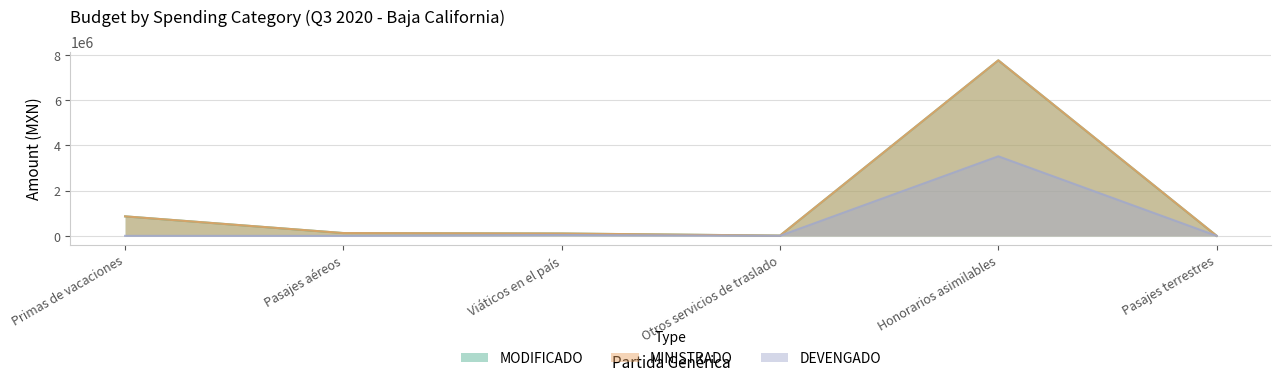

What is the greatest value displayed?

7767251.7